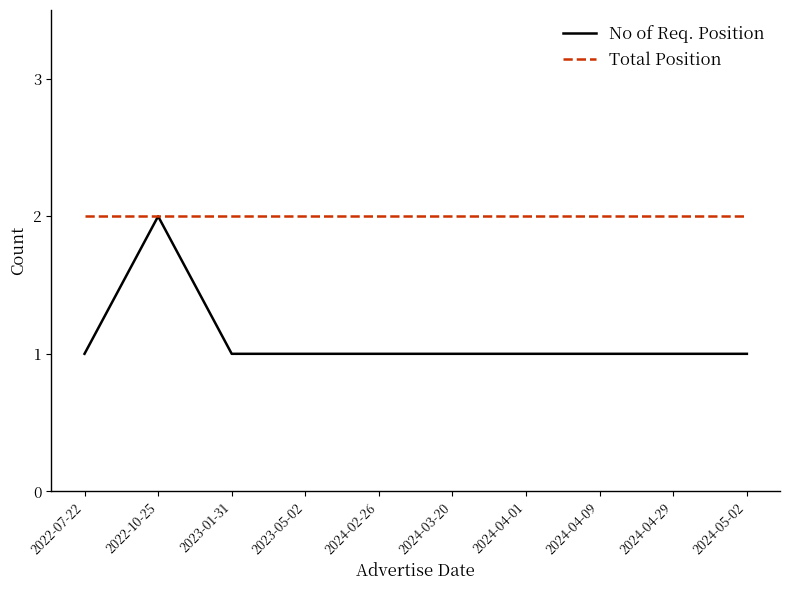

Which series has the widest spread of values?

No of Req. Position